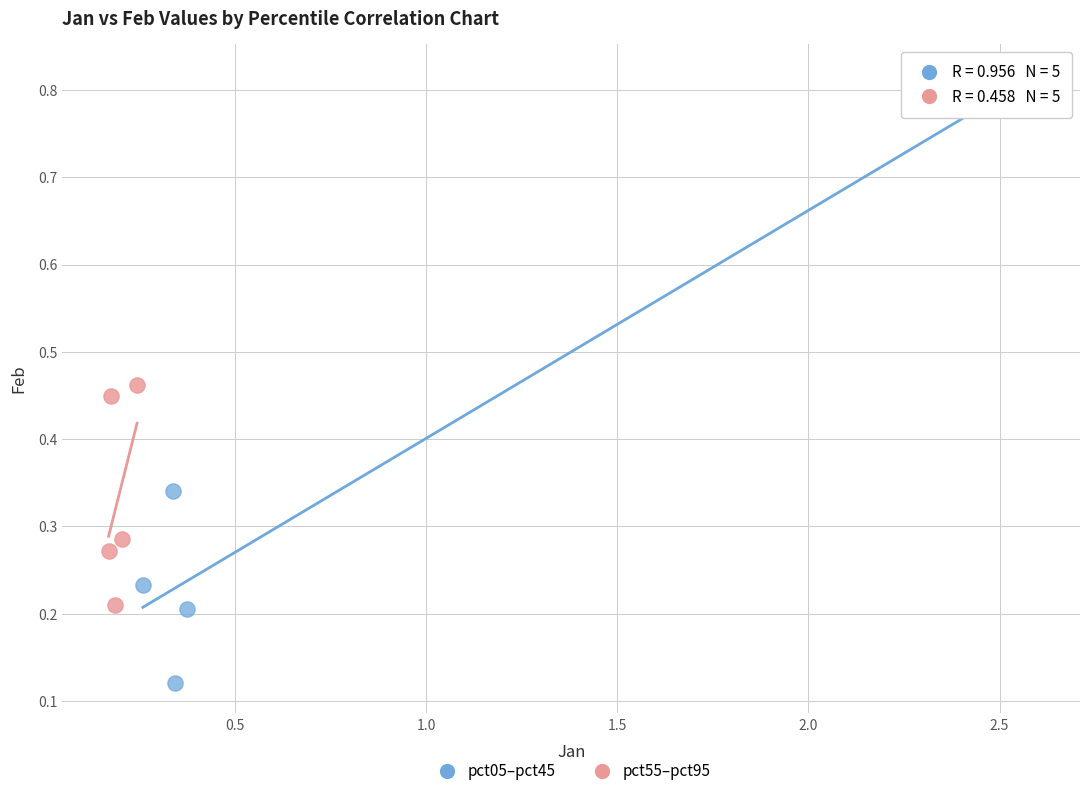

Which series has the largest Y range (max minus min)?

pct05–pct45